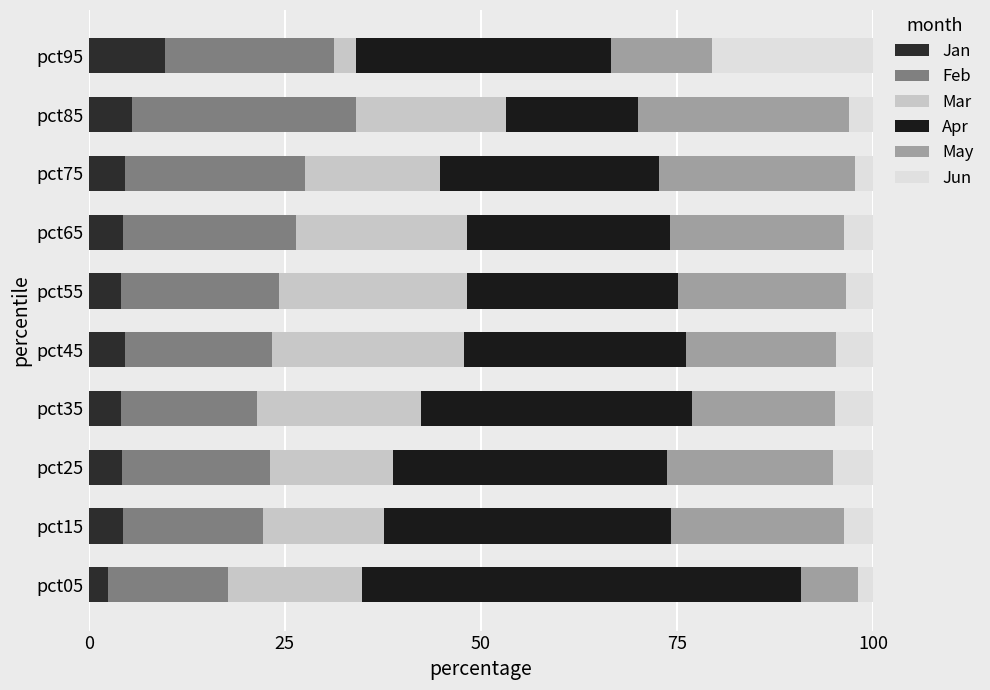

How many series are shown in this chart?

6